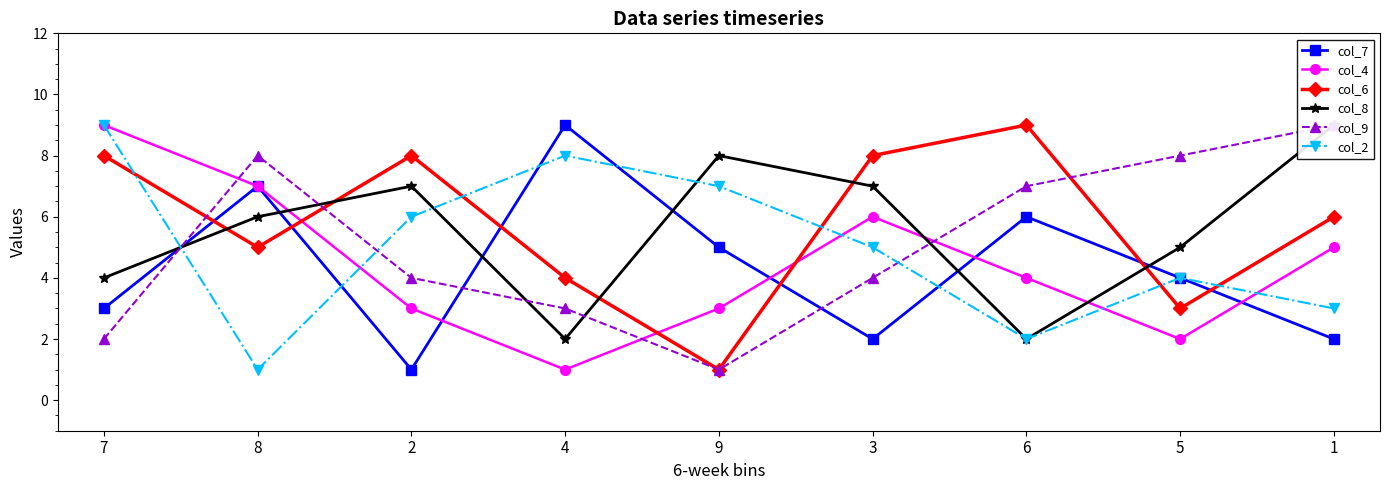

Reading right to left, transcribe all the data shown in this chart.

col_7: 2	4	6	2	5	9	1	7	3
col_4: 5	2	4	6	3	1	3	7	9
col_6: 6	3	9	8	1	4	8	5	8
col_8: 9	5	2	7	8	2	7	6	4
col_9: 9	8	7	4	1	3	4	8	2
col_2: 3	4	2	5	7	8	6	1	9